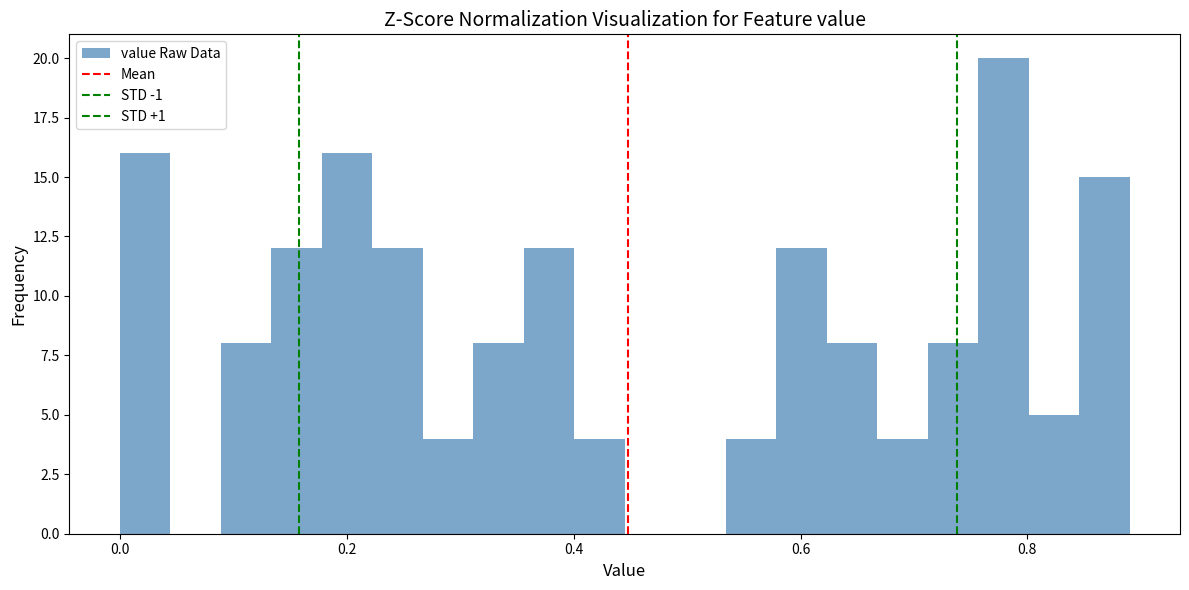

Around what value on the x-axis is the tallest bar? Give the approximate position of its centre, as read against the axis.

0.78